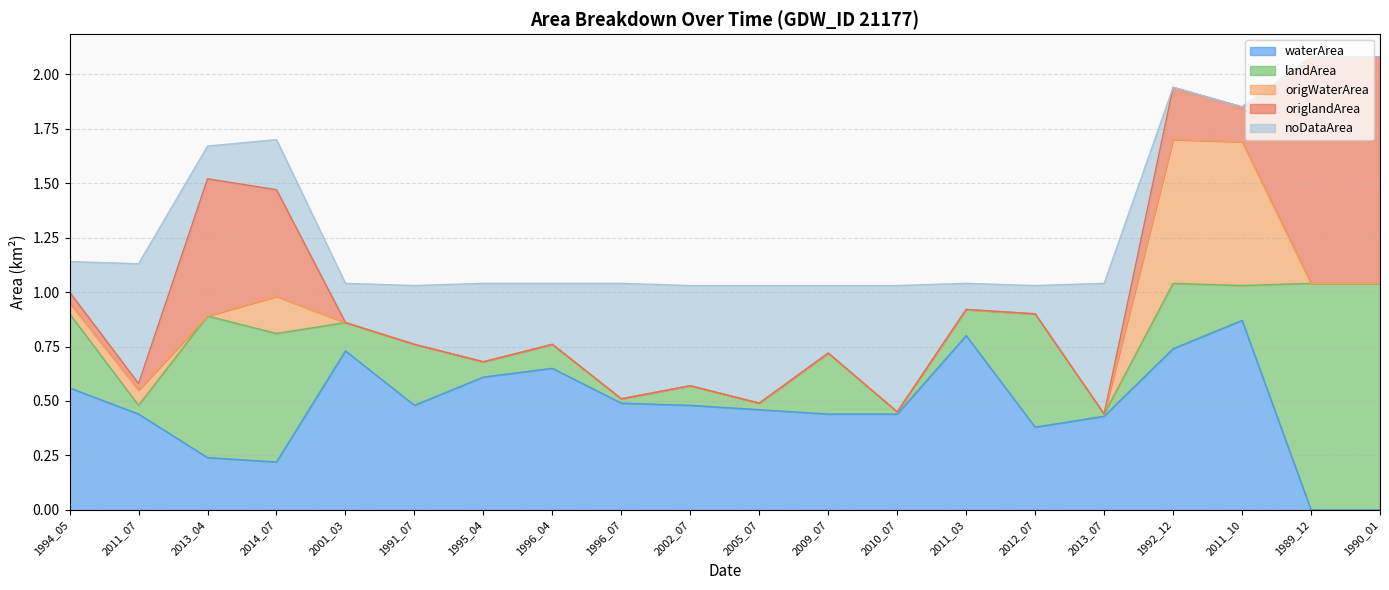

What is the highest value of the noDataArea series?

0.6